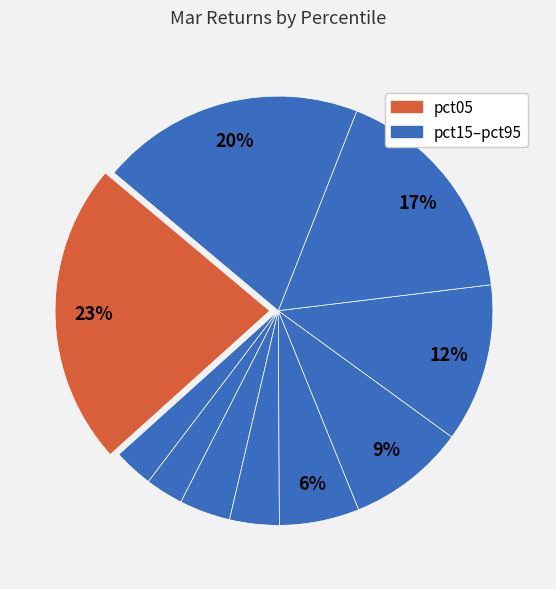

How many segments does this pie chart have?

10